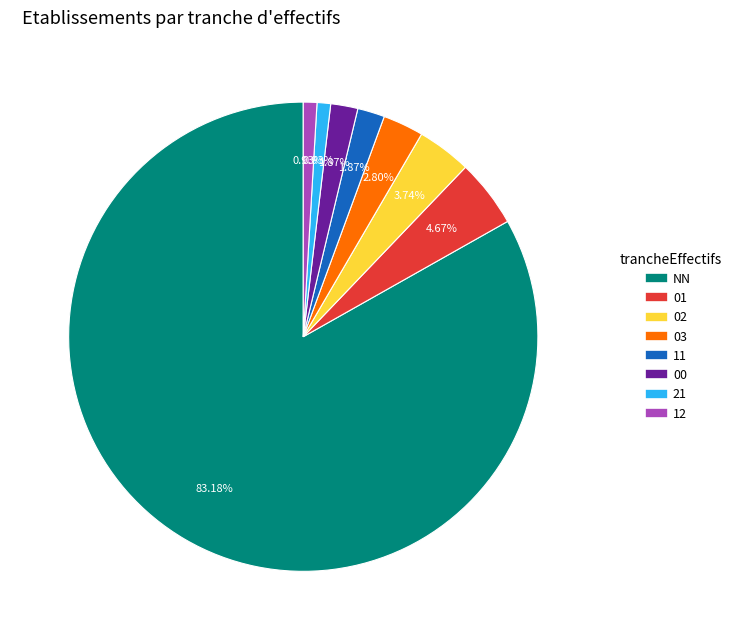

To the nearest percent, what percentage of the pie is 11?

2%